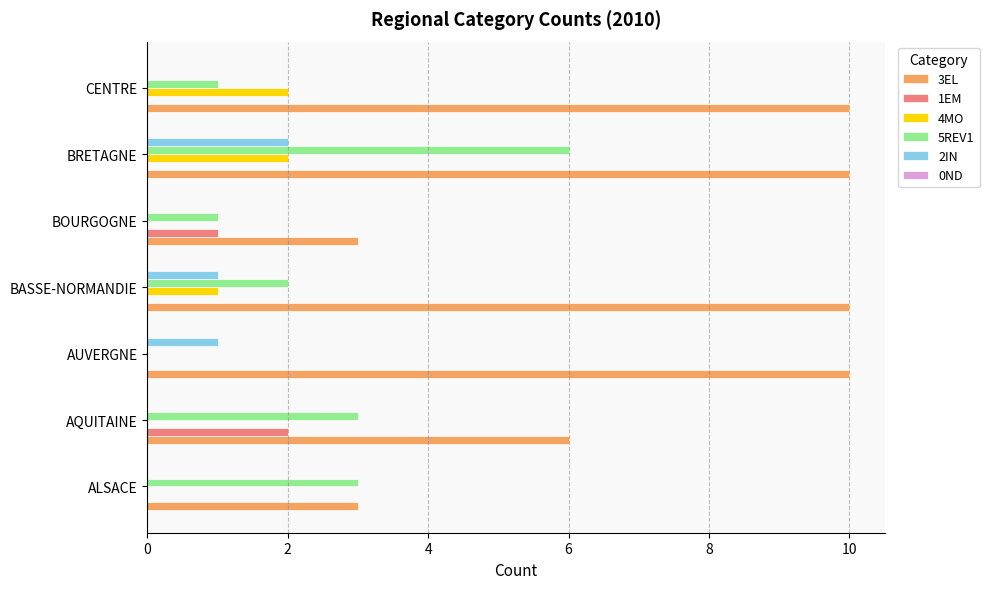

What is the total value across all series at CENTRE?

13